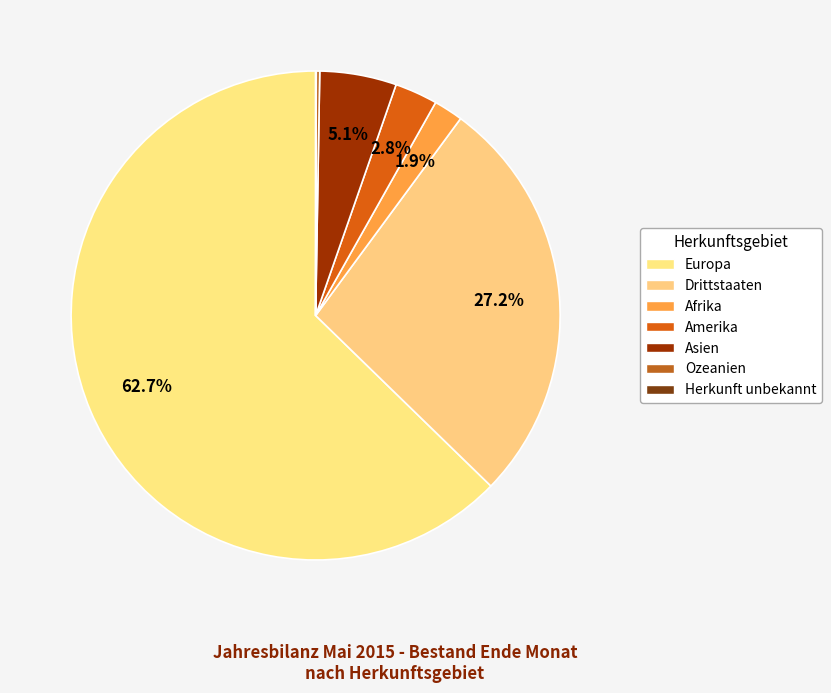

Between Europa and Asien, which is larger?

Europa